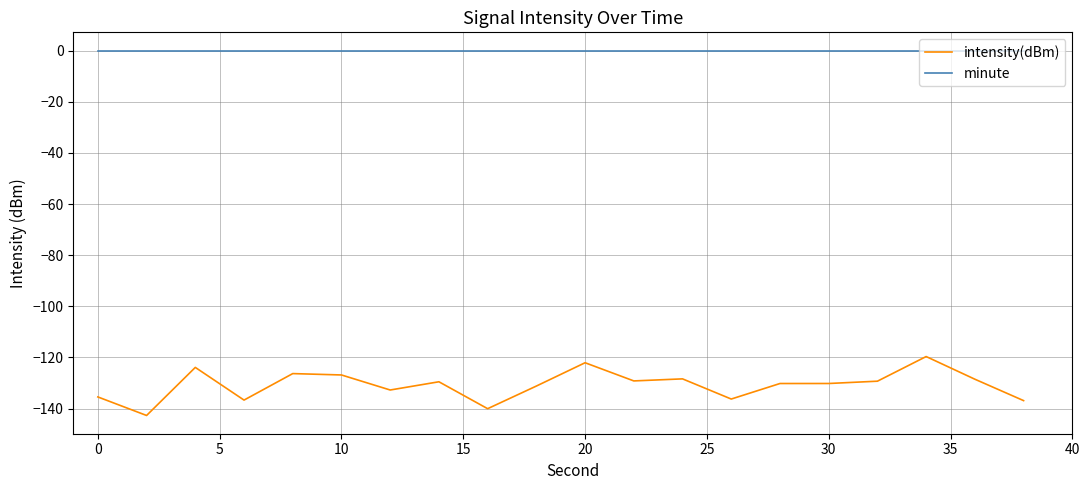

Which series has the largest range (max minus min)?

intensity(dBm)